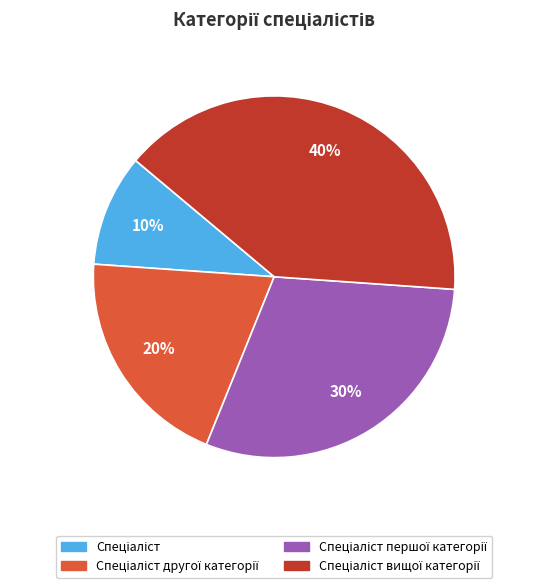

To the nearest percent, what is the difference between the largest and smallest slice percentages?

30%